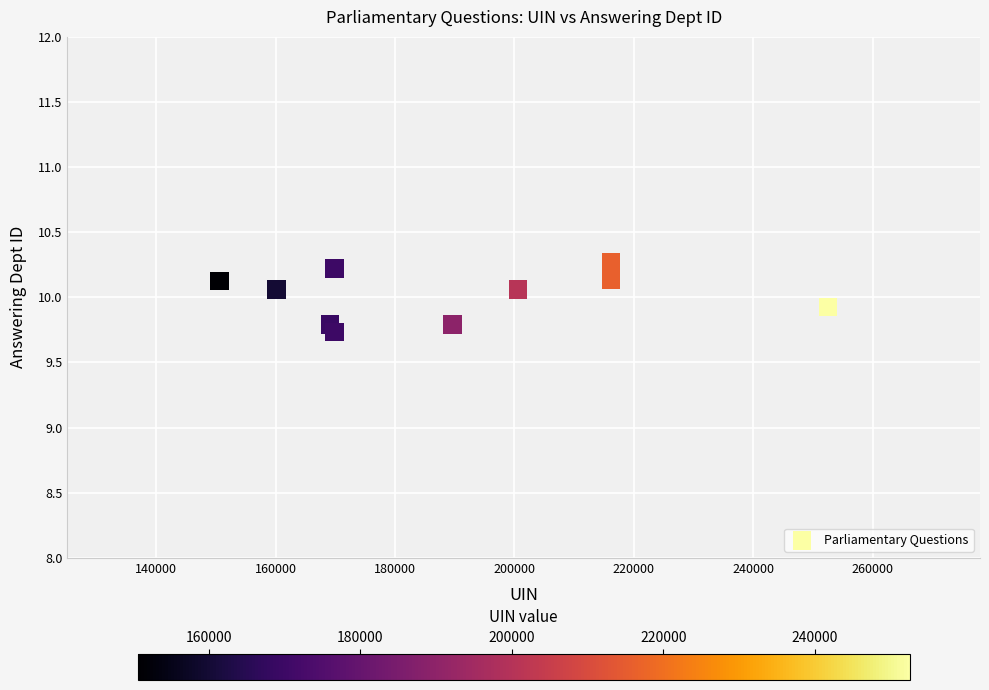

What is the range of X values (max minus min)?

101907.0